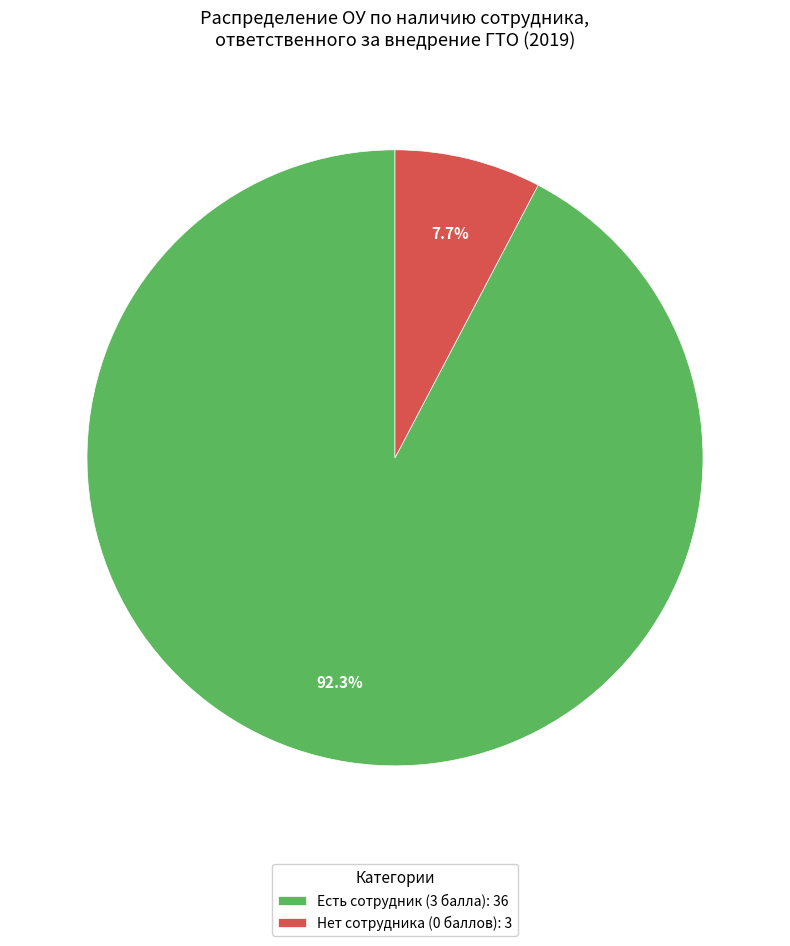

What is the total percentage of Нет сотрудника (0 баллов): 3 and Есть сотрудник (3 балла): 36?

100.0%